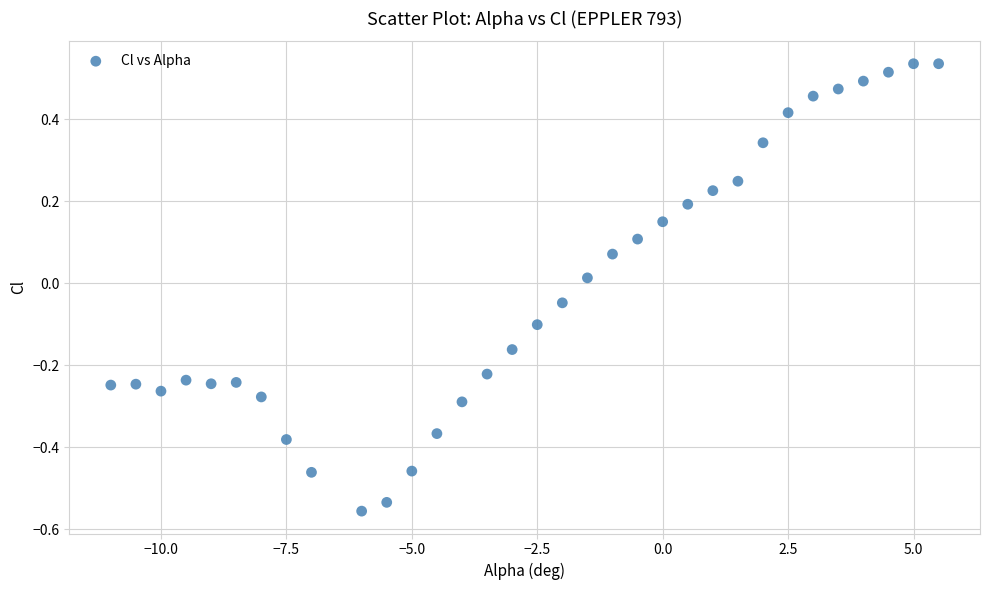

What is the range of Y values (max minus min)?

1.1